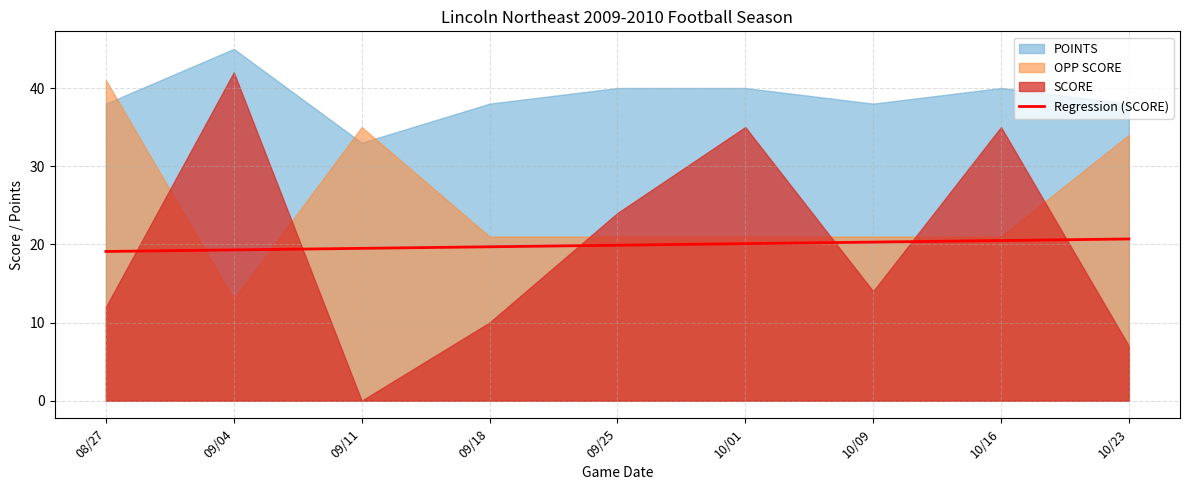

At which category does the chart reach its minimum across all series?

08/27